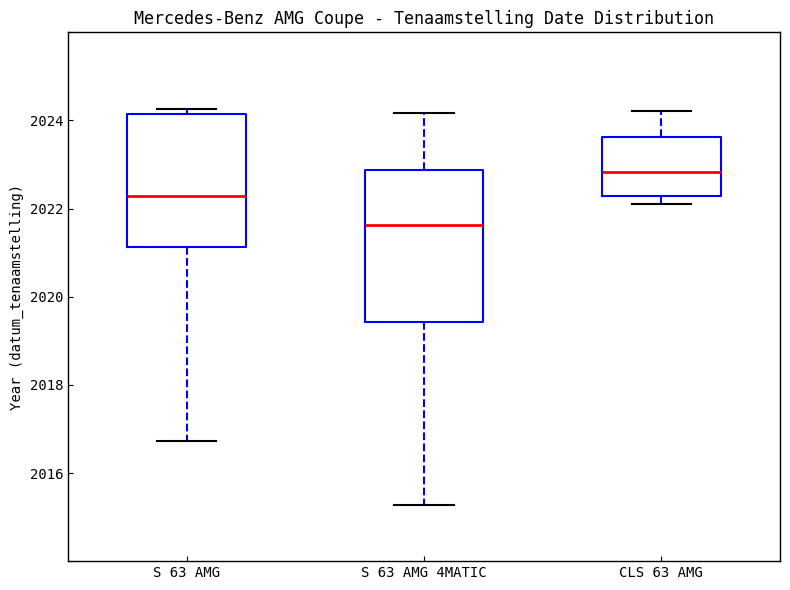

Which box's median line is the highest?

CLS 63 AMG